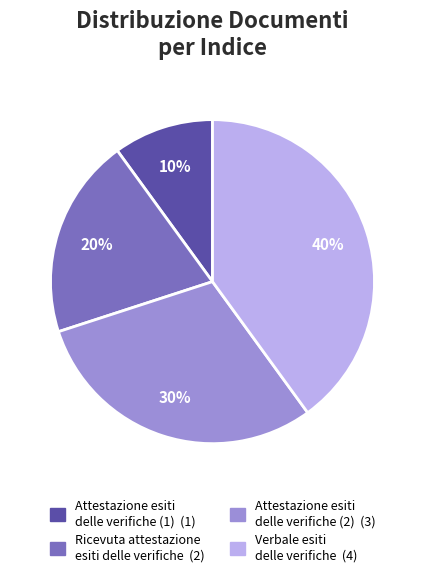

How many slices are in this pie chart?

4